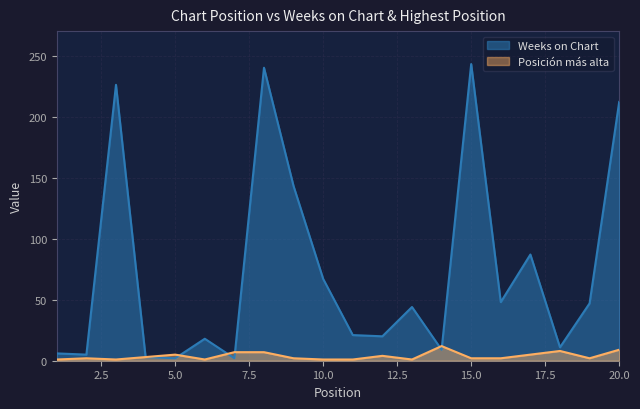

How many lines are shown in the chart?

2